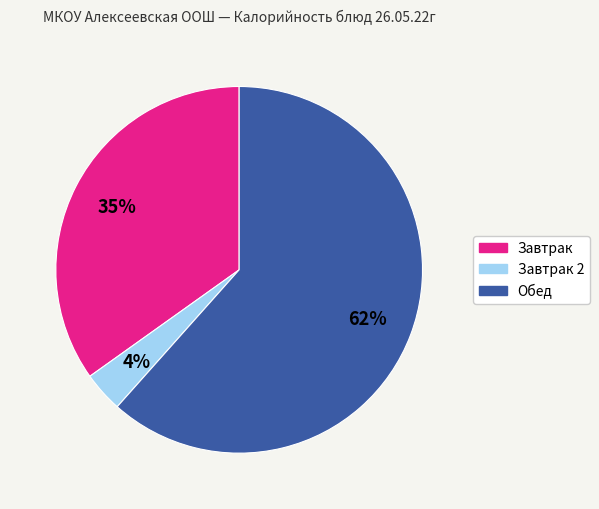

How many slices are in this pie chart?

3